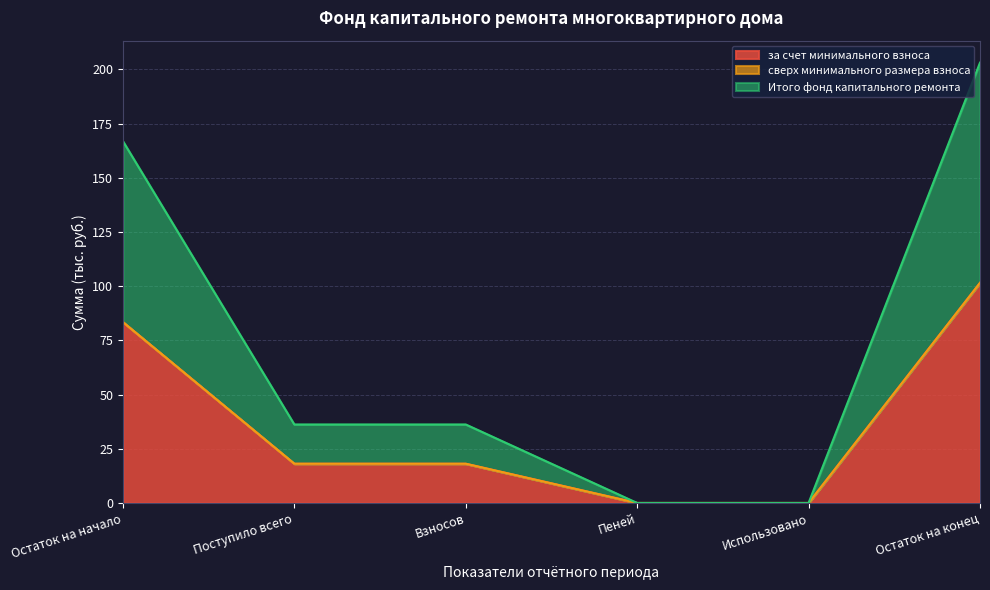

Read the за счет минимального взноса value at Поступило всего.

18.1